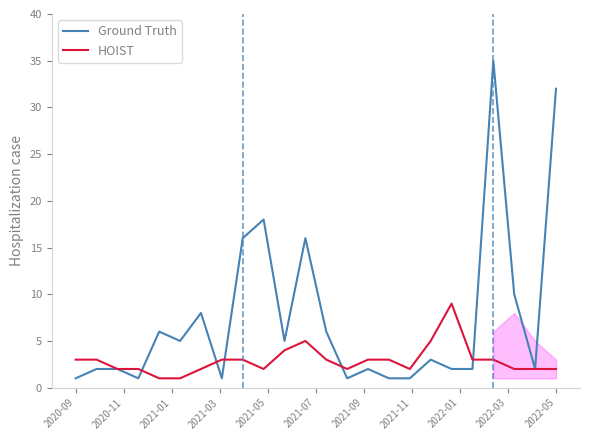

Which series has the widest spread of values?

Ground Truth